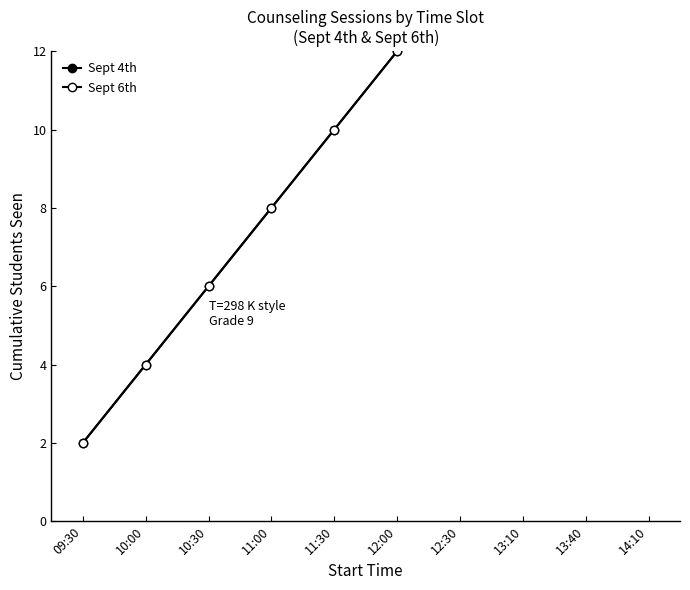

Which category has the highest value in the Sept 4th series?

14:10